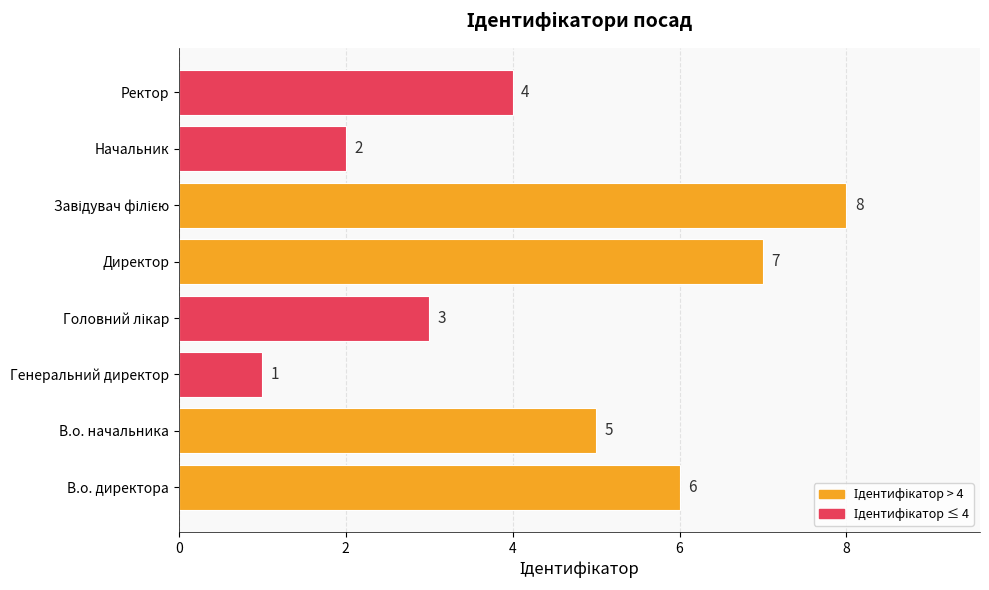

Which label corresponds to the smallest value in the chart?

Генеральний директор